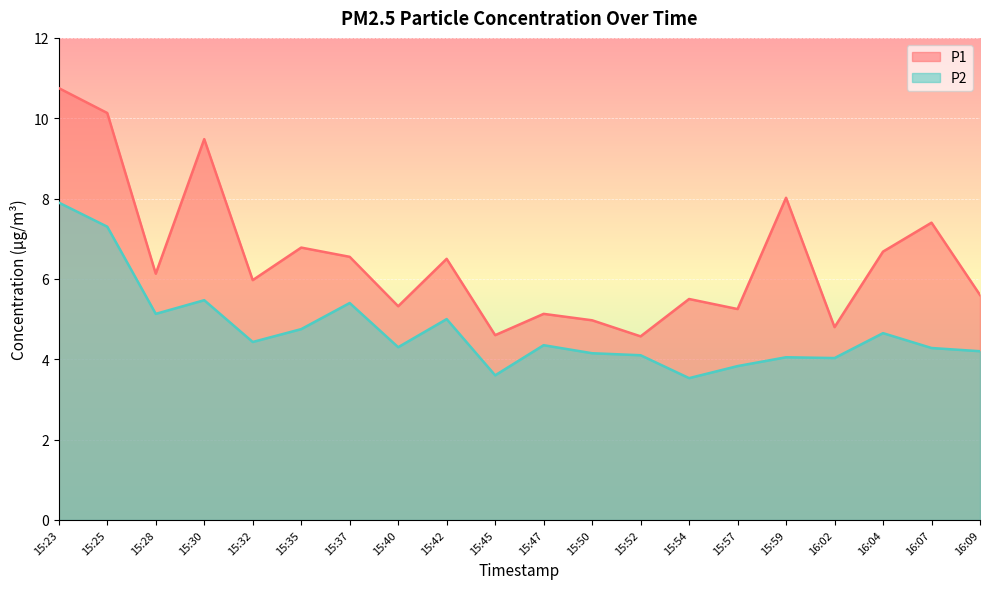

In P1, how many points are lower than both neighbors (excluding endpoints)?

7